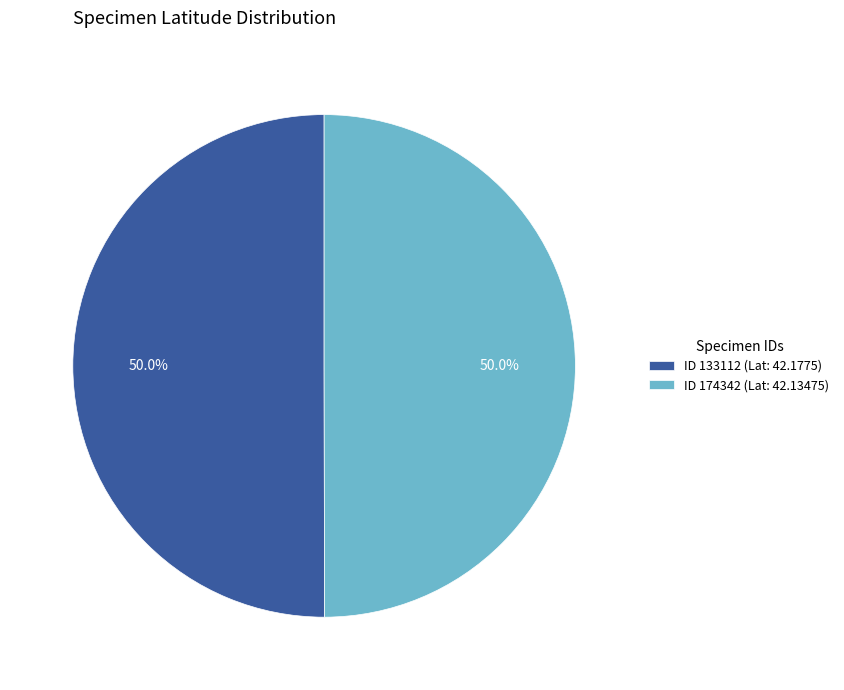

Combined, do ID 174342 (Lat: 42.13475) and ID 133112 (Lat: 42.1775) account for over 50%?

Yes